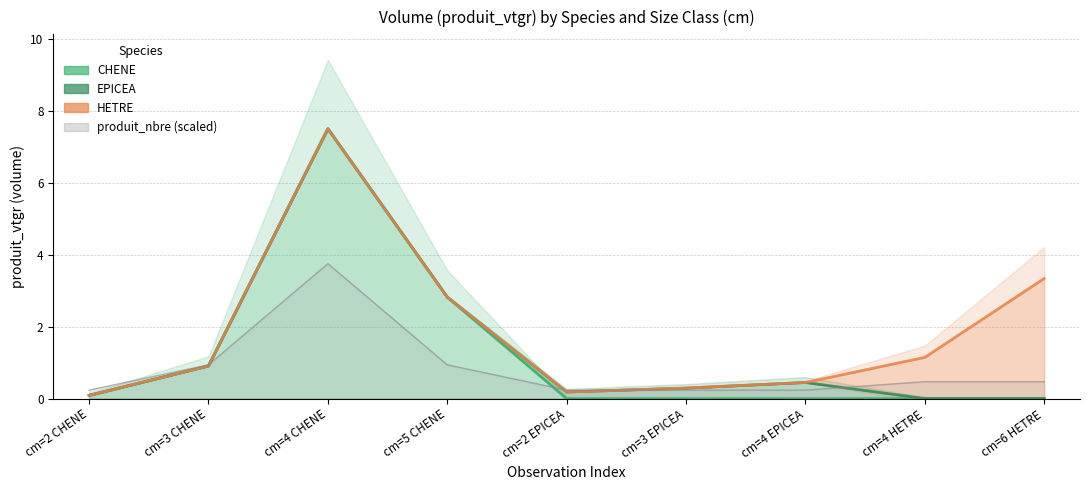

Which series changed the most between cm=4 CHENE and cm=4 EPICEA?

CHENE